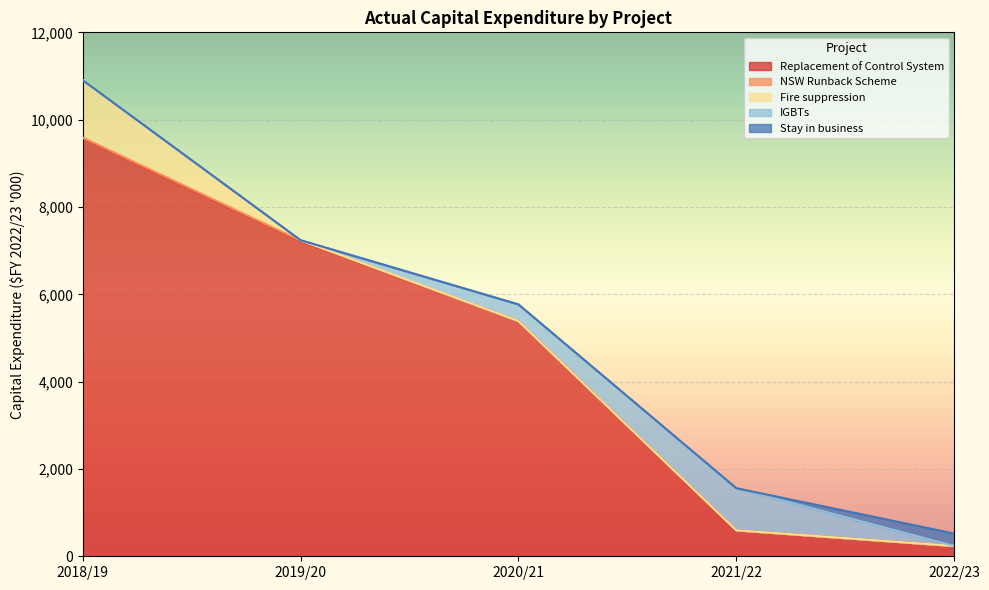

Is it true that Fire suppression equals -395.1 at 2022/23?

False